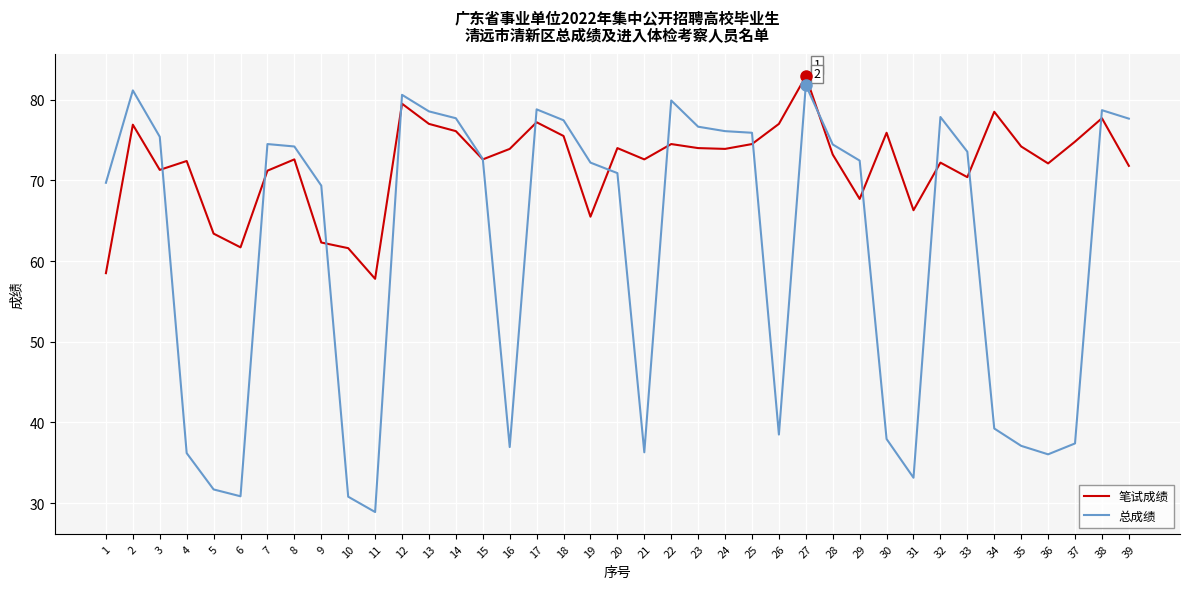

Which series has the widest spread of values?

总成绩